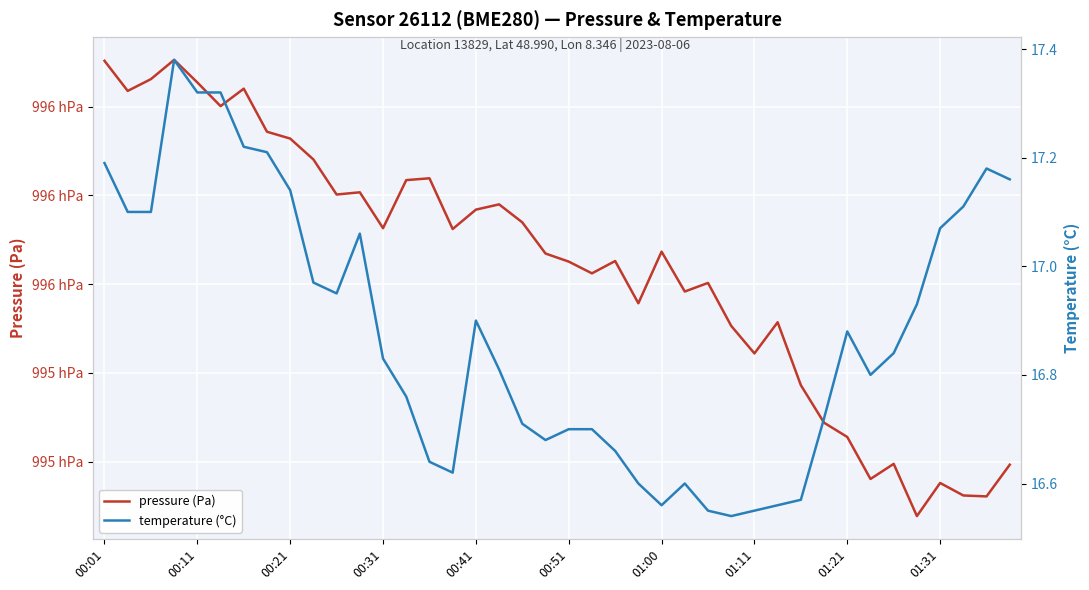

What is the greatest value displayed?

99610.6